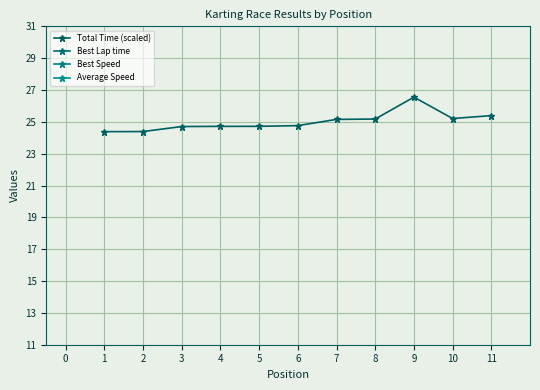

What is the value of the Total Time (scaled) point at the 5th from the left?

24.7